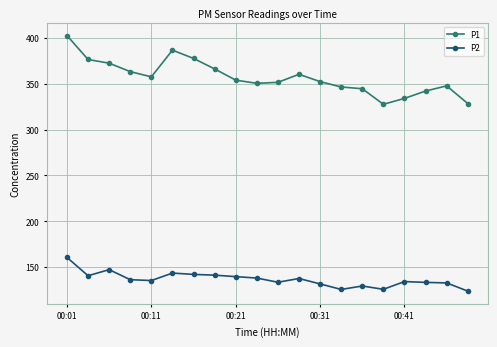

Which series has the widest spread of values?

P1